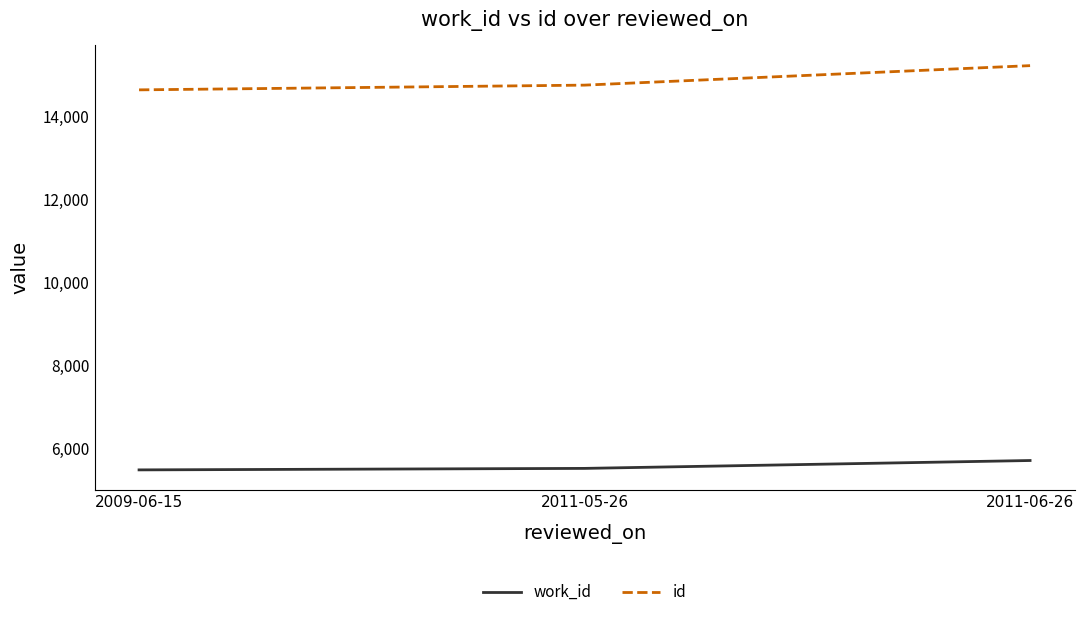

How many series are shown in this chart?

2